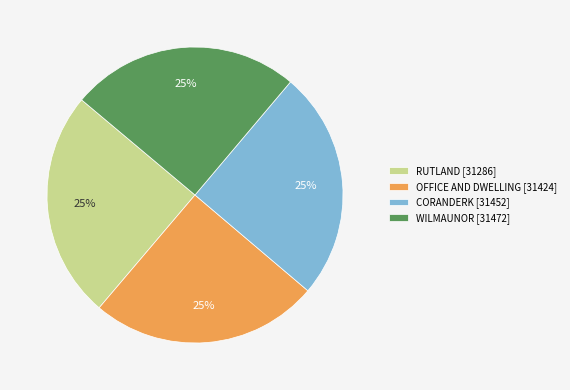

True or false: OFFICE AND DWELLING accounts for 40% of the total.

False